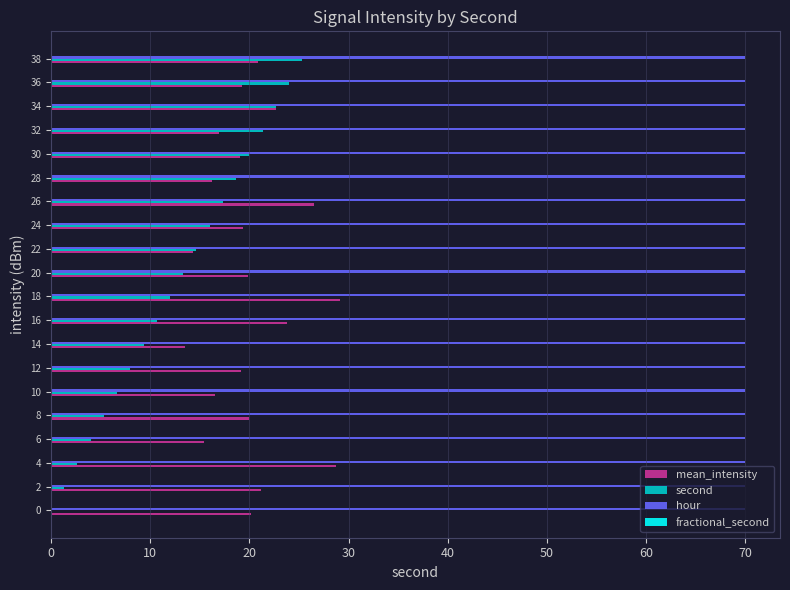

Which series has the largest total across all categories?

hour